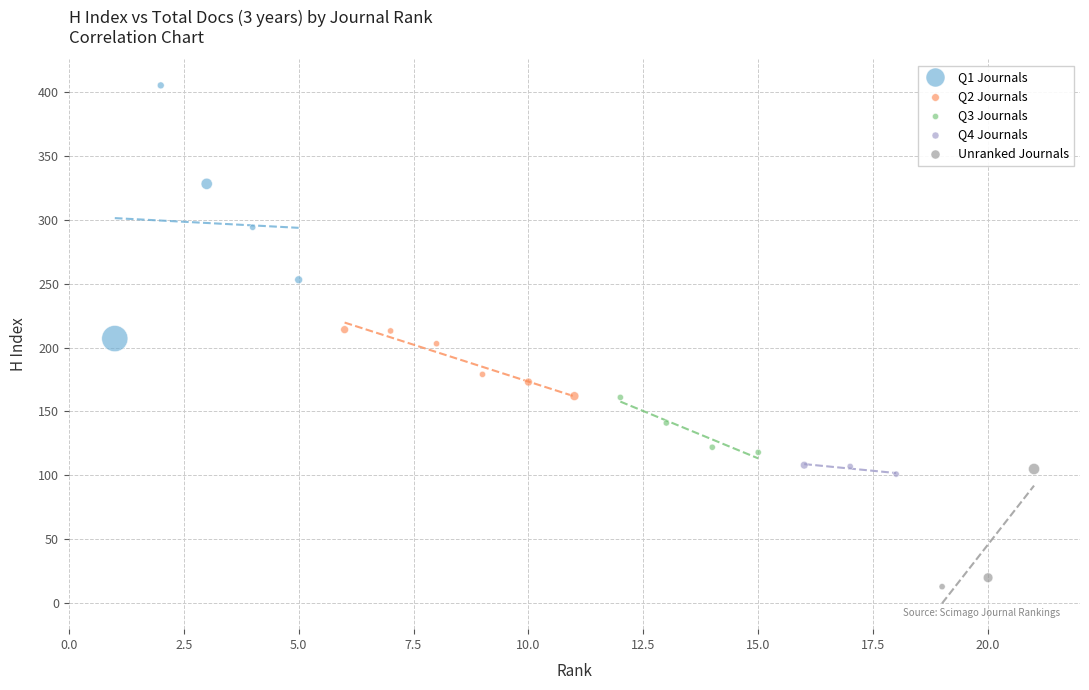

Which series contains the lowest Y value?

Unranked Journals